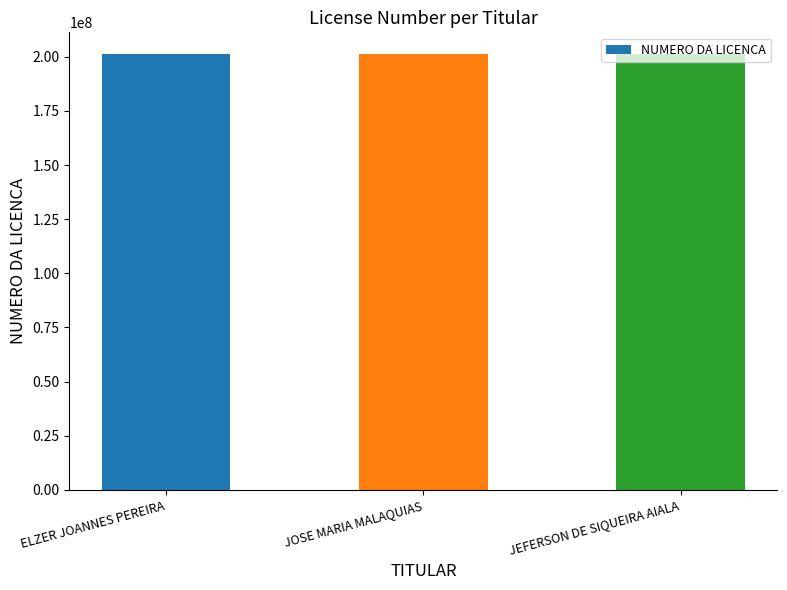

What is the average value?

201215092